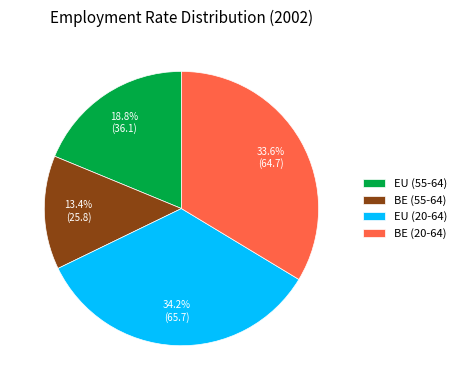

Does any single category account for the majority?

No